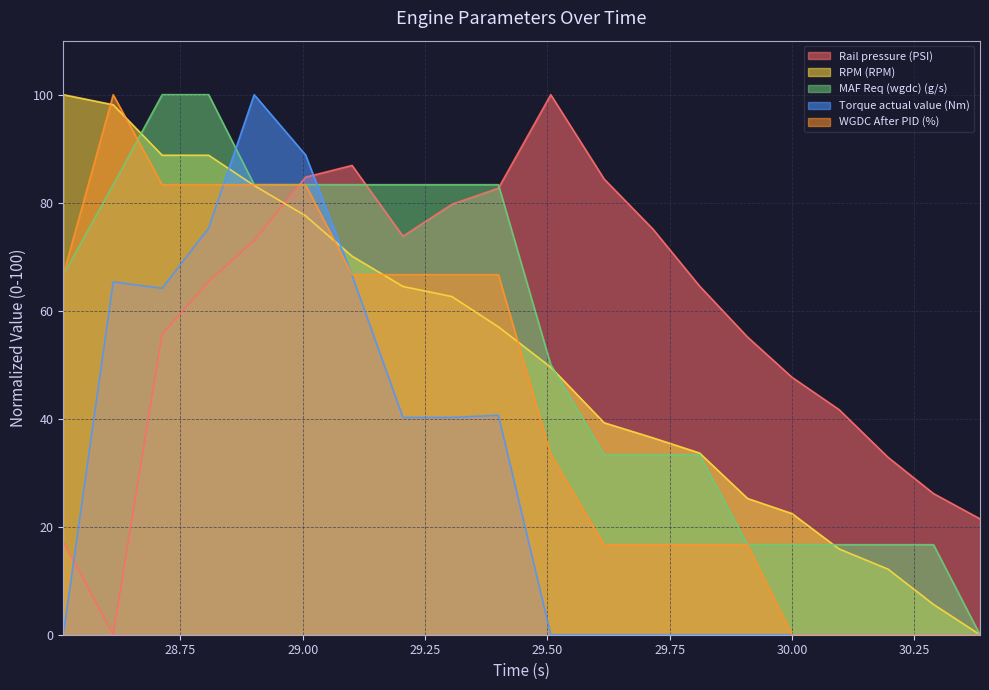

Reading left to right, what are all the values shown in this chart?

Rail pressure (PSI): 28.511=17.2	28.613=0.0	28.713=55.7	28.808=65.4	28.901=73.0	29.006=84.7	29.101=86.9	29.205=73.8	29.305=79.7	29.4=82.7	29.507=100.0	29.616=84.4	29.716=75.1	29.811=64.6	29.909=55.1	30.0=47.7	30.096=41.7	30.196=32.9	30.289=26.1	30.384=21.5
RPM (RPM): 28.511=100.0	28.613=98.1	28.713=88.8	28.808=88.8	28.901=83.2	29.006=77.6	29.101=70.1	29.205=64.5	29.305=62.6	29.4=57.0	29.507=49.5	29.616=39.3	29.716=36.4	29.811=33.6	29.909=25.2	30.0=22.4	30.096=15.9	30.196=12.1	30.289=5.6	30.384=0.0
MAF Req (wgdc) (g/s): 28.511=66.7	28.613=83.3	28.713=100.0	28.808=100.0	28.901=83.3	29.006=83.3	29.101=83.3	29.205=83.3	29.305=83.3	29.4=83.3	29.507=50.0	29.616=33.3	29.716=33.3	29.811=33.3	29.909=16.7	30.0=16.7	30.096=16.7	30.196=16.7	30.289=16.7	30.384=0.0
Torque actual value (Nm): 28.511=0.0	28.613=65.3	28.713=64.1	28.808=75.3	28.901=100.0	29.006=88.8	29.101=66.5	29.205=40.2	29.305=40.2	29.4=40.6	29.507=0.0	29.616=0.0	29.716=0.0	29.811=0.0	29.909=0.0	30.0=0.0	30.096=0.0	30.196=0.0	30.289=0.0	30.384=0.0
WGDC After PID (%): 28.511=66.7	28.613=100.0	28.713=83.3	28.808=83.3	28.901=83.3	29.006=83.3	29.101=66.7	29.205=66.7	29.305=66.7	29.4=66.7	29.507=33.3	29.616=16.7	29.716=16.7	29.811=16.7	29.909=16.7	30.0=0.0	30.096=0.0	30.196=0.0	30.289=0.0	30.384=0.0